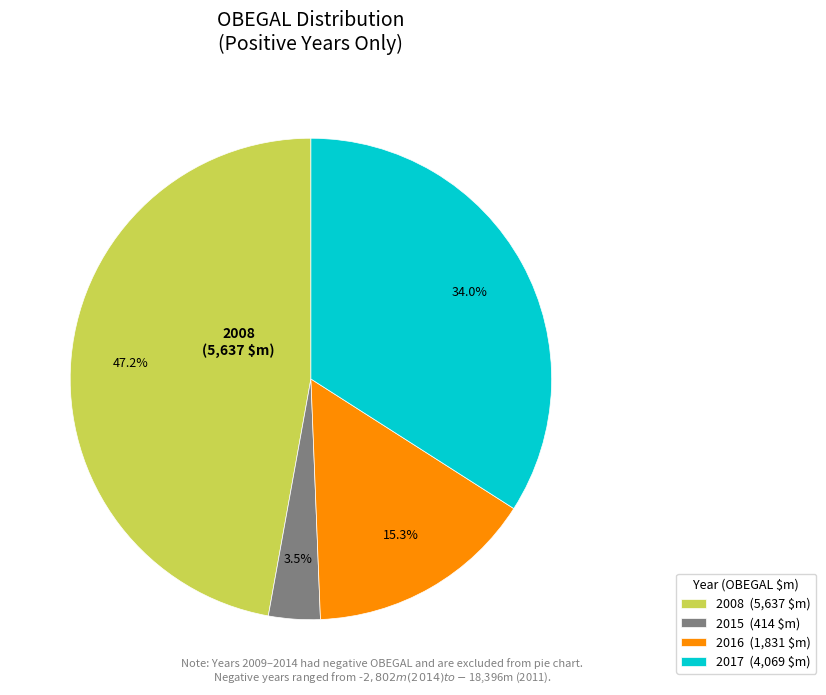

Is it true that 2017 is 34% of the pie?

True